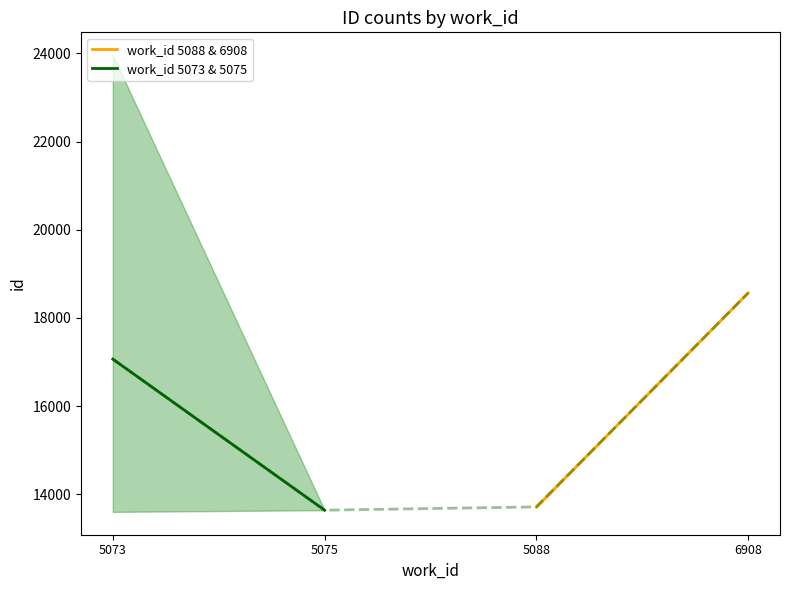

What is the maximum value for work_id 5073 & 5075?

17064.7